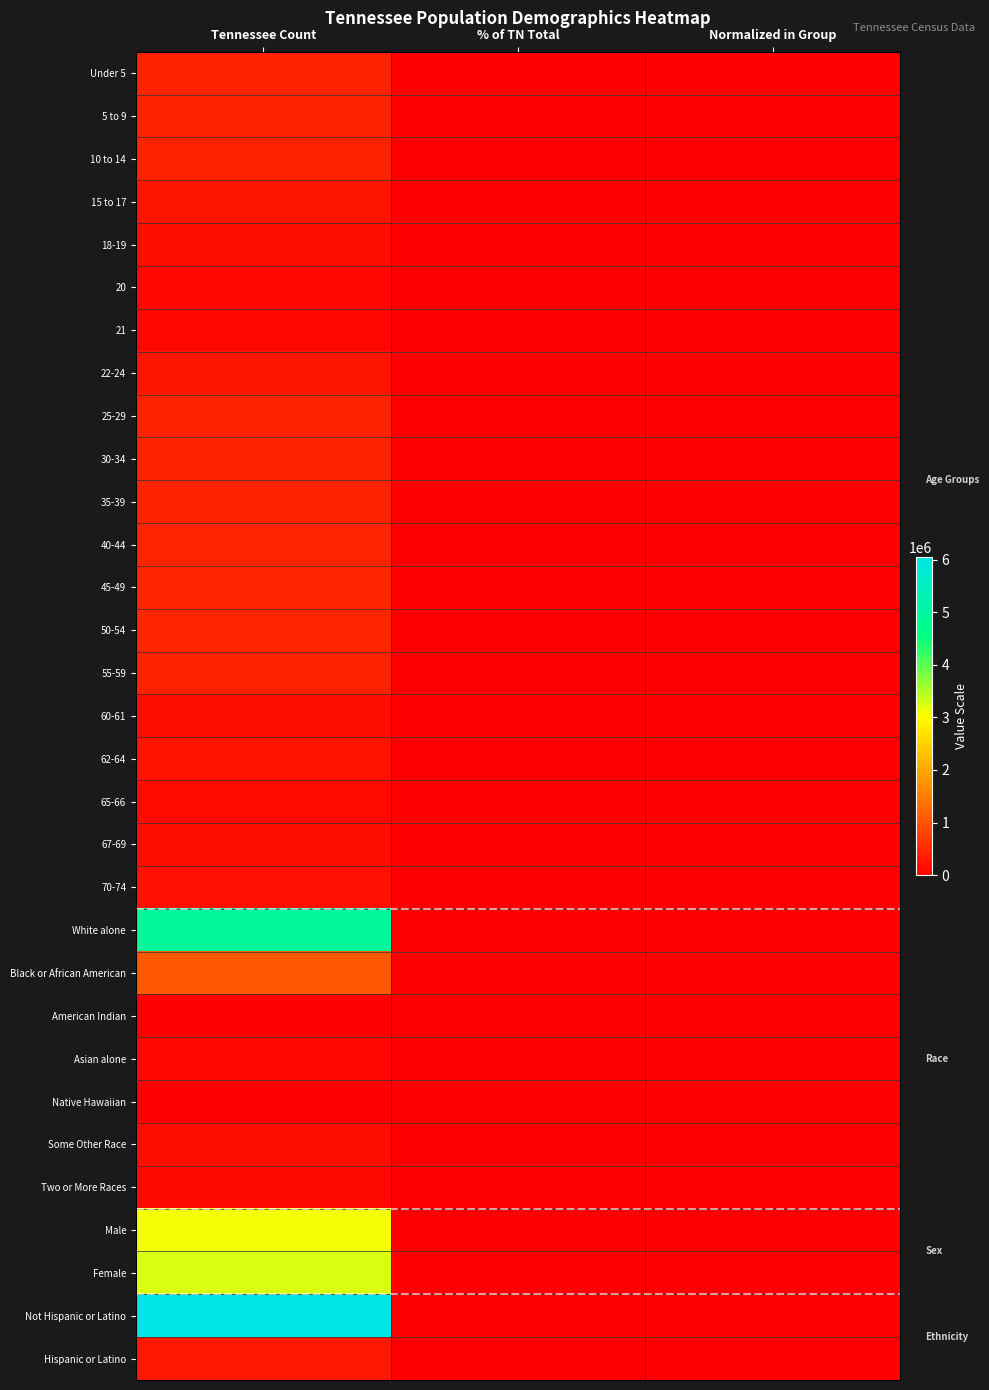

At how many categories does at least one series exceed 5160469?

1